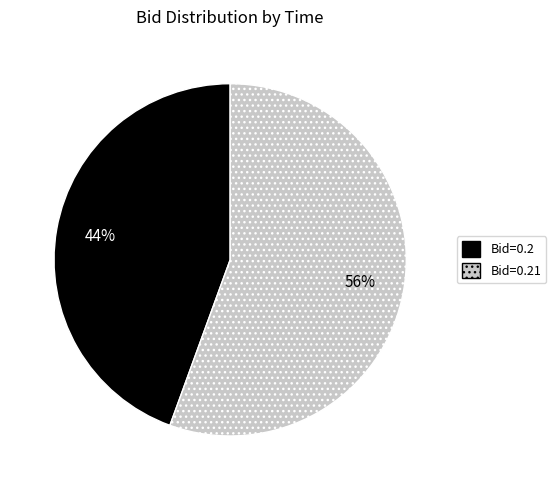

Which slice is the smallest?

Bid=0.2